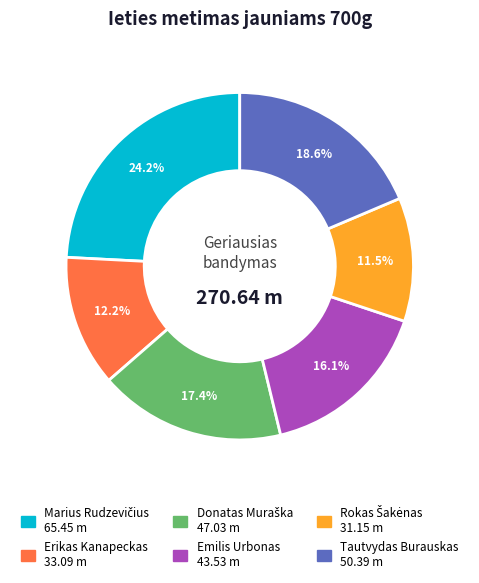

How many segments does this pie chart have?

6